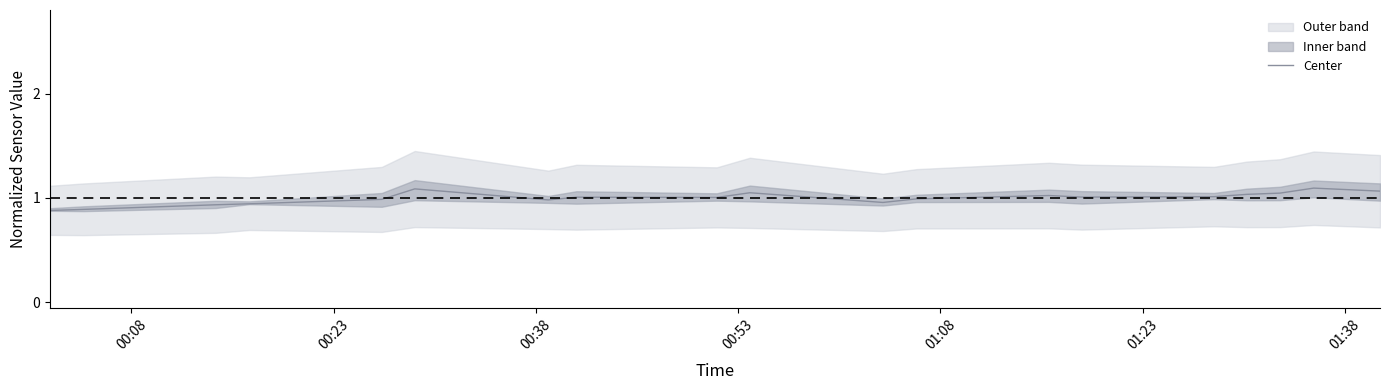

Does the chart have visible grid lines?

No